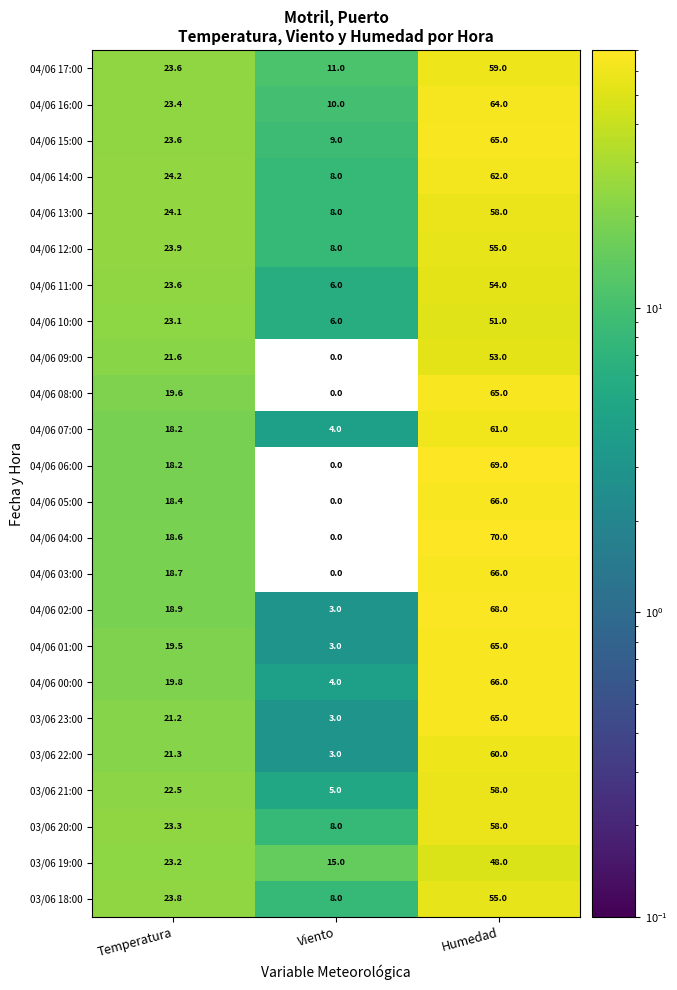

What is the greatest value displayed?

70.0